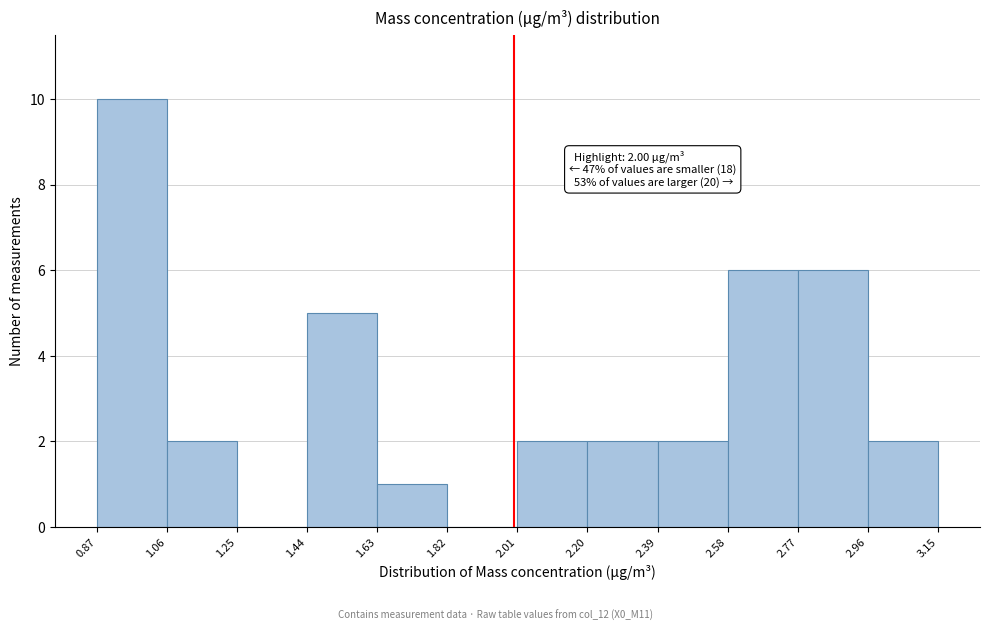

Over which range of the x-axis is the bar tallest?

0.87 to 1.06